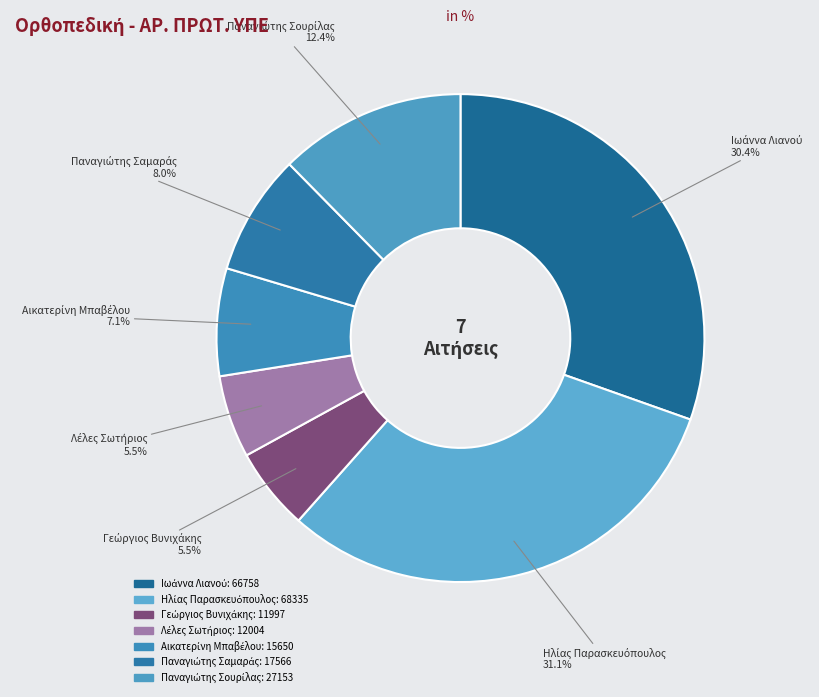

Is there any slice that represents more than half of the pie?

No